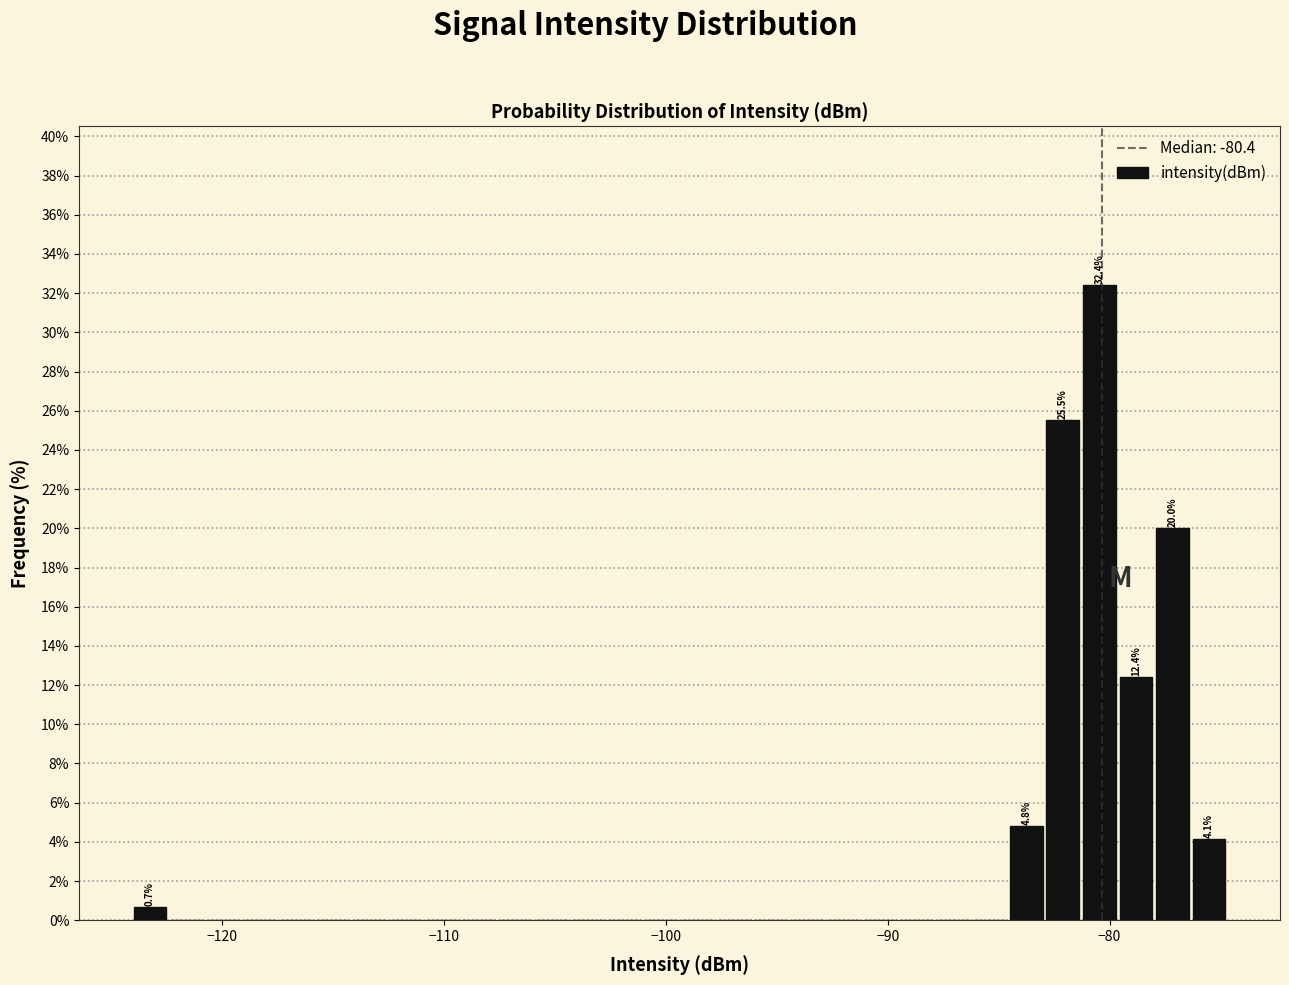

Around what value on the x-axis is the tallest bar? Give the approximate position of its centre, as read against the axis.

-80